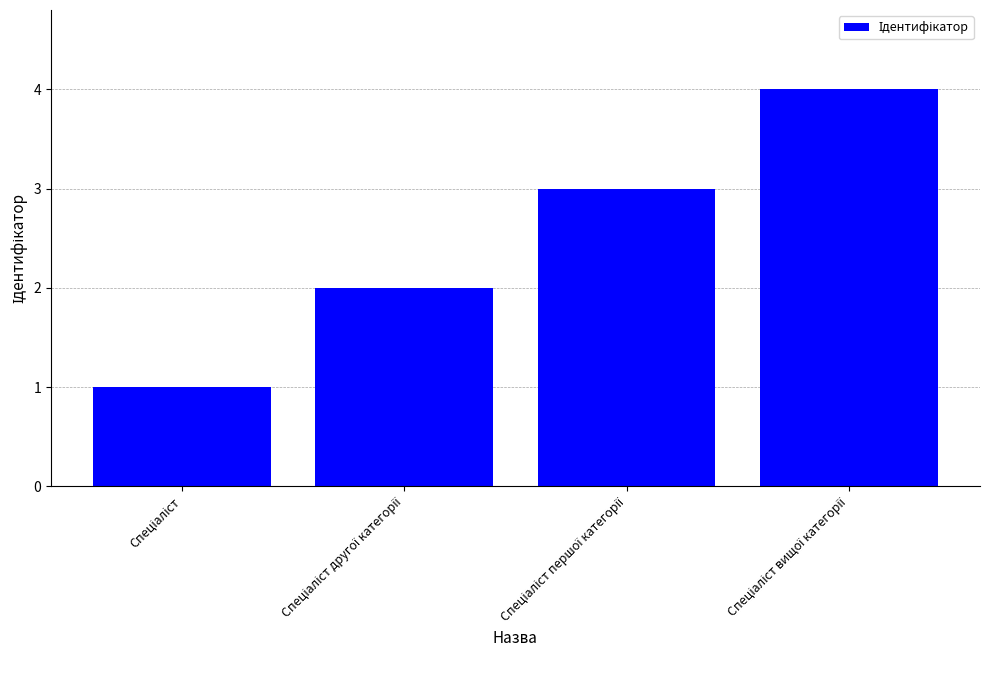

What is the difference between the maximum and minimum values?

3